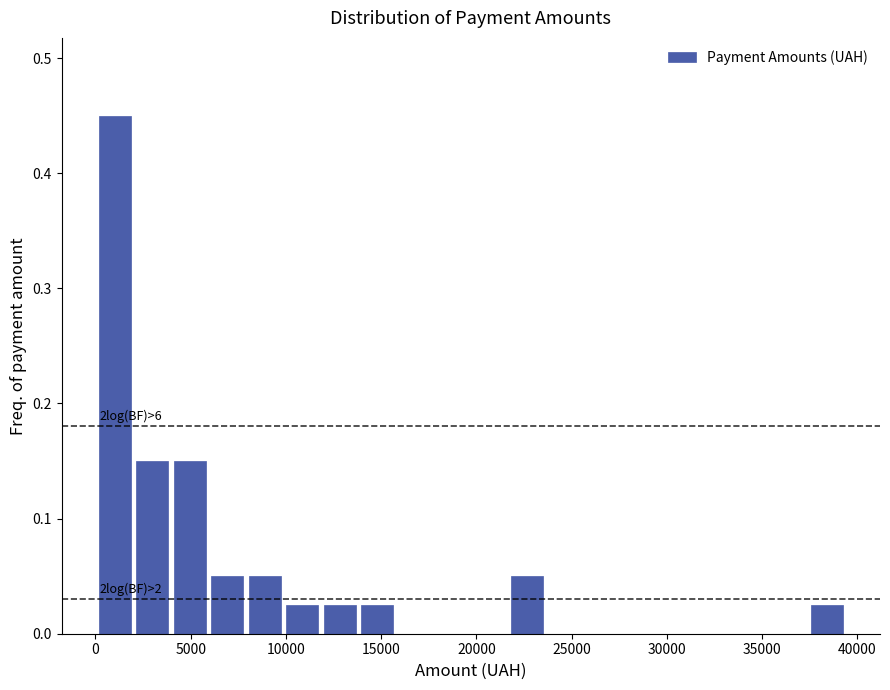

Around what value on the x-axis is the tallest bar? Give the approximate position of its centre, as read against the axis.

1000